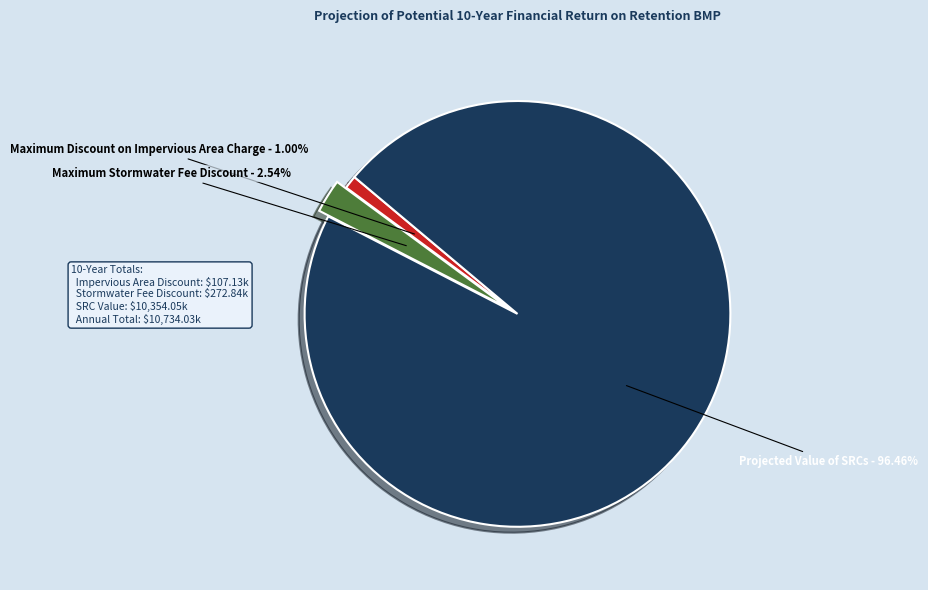

Count the number of slices in the pie.

3